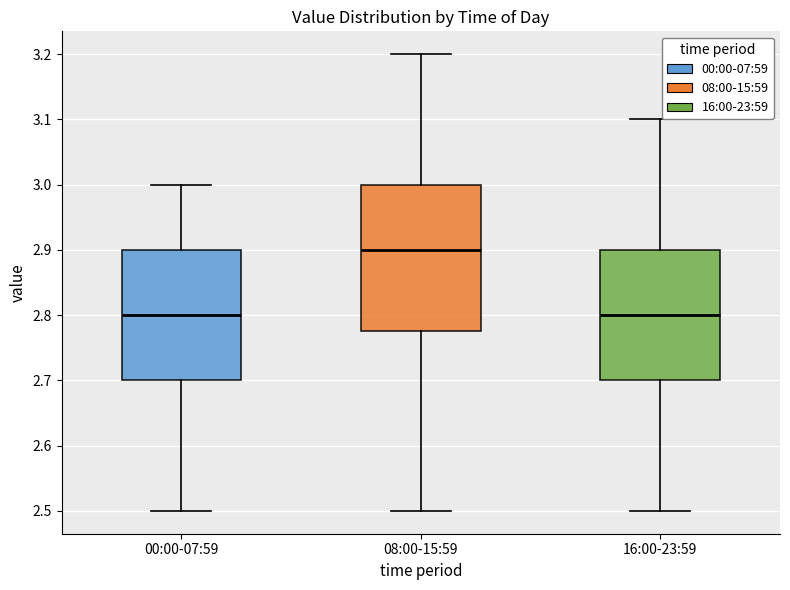

Where does the upper whisker of the box for 00:00-07:59 end on the y-axis? The values are not printed on the chart, so give them approximately, as read against the axis.

3.00